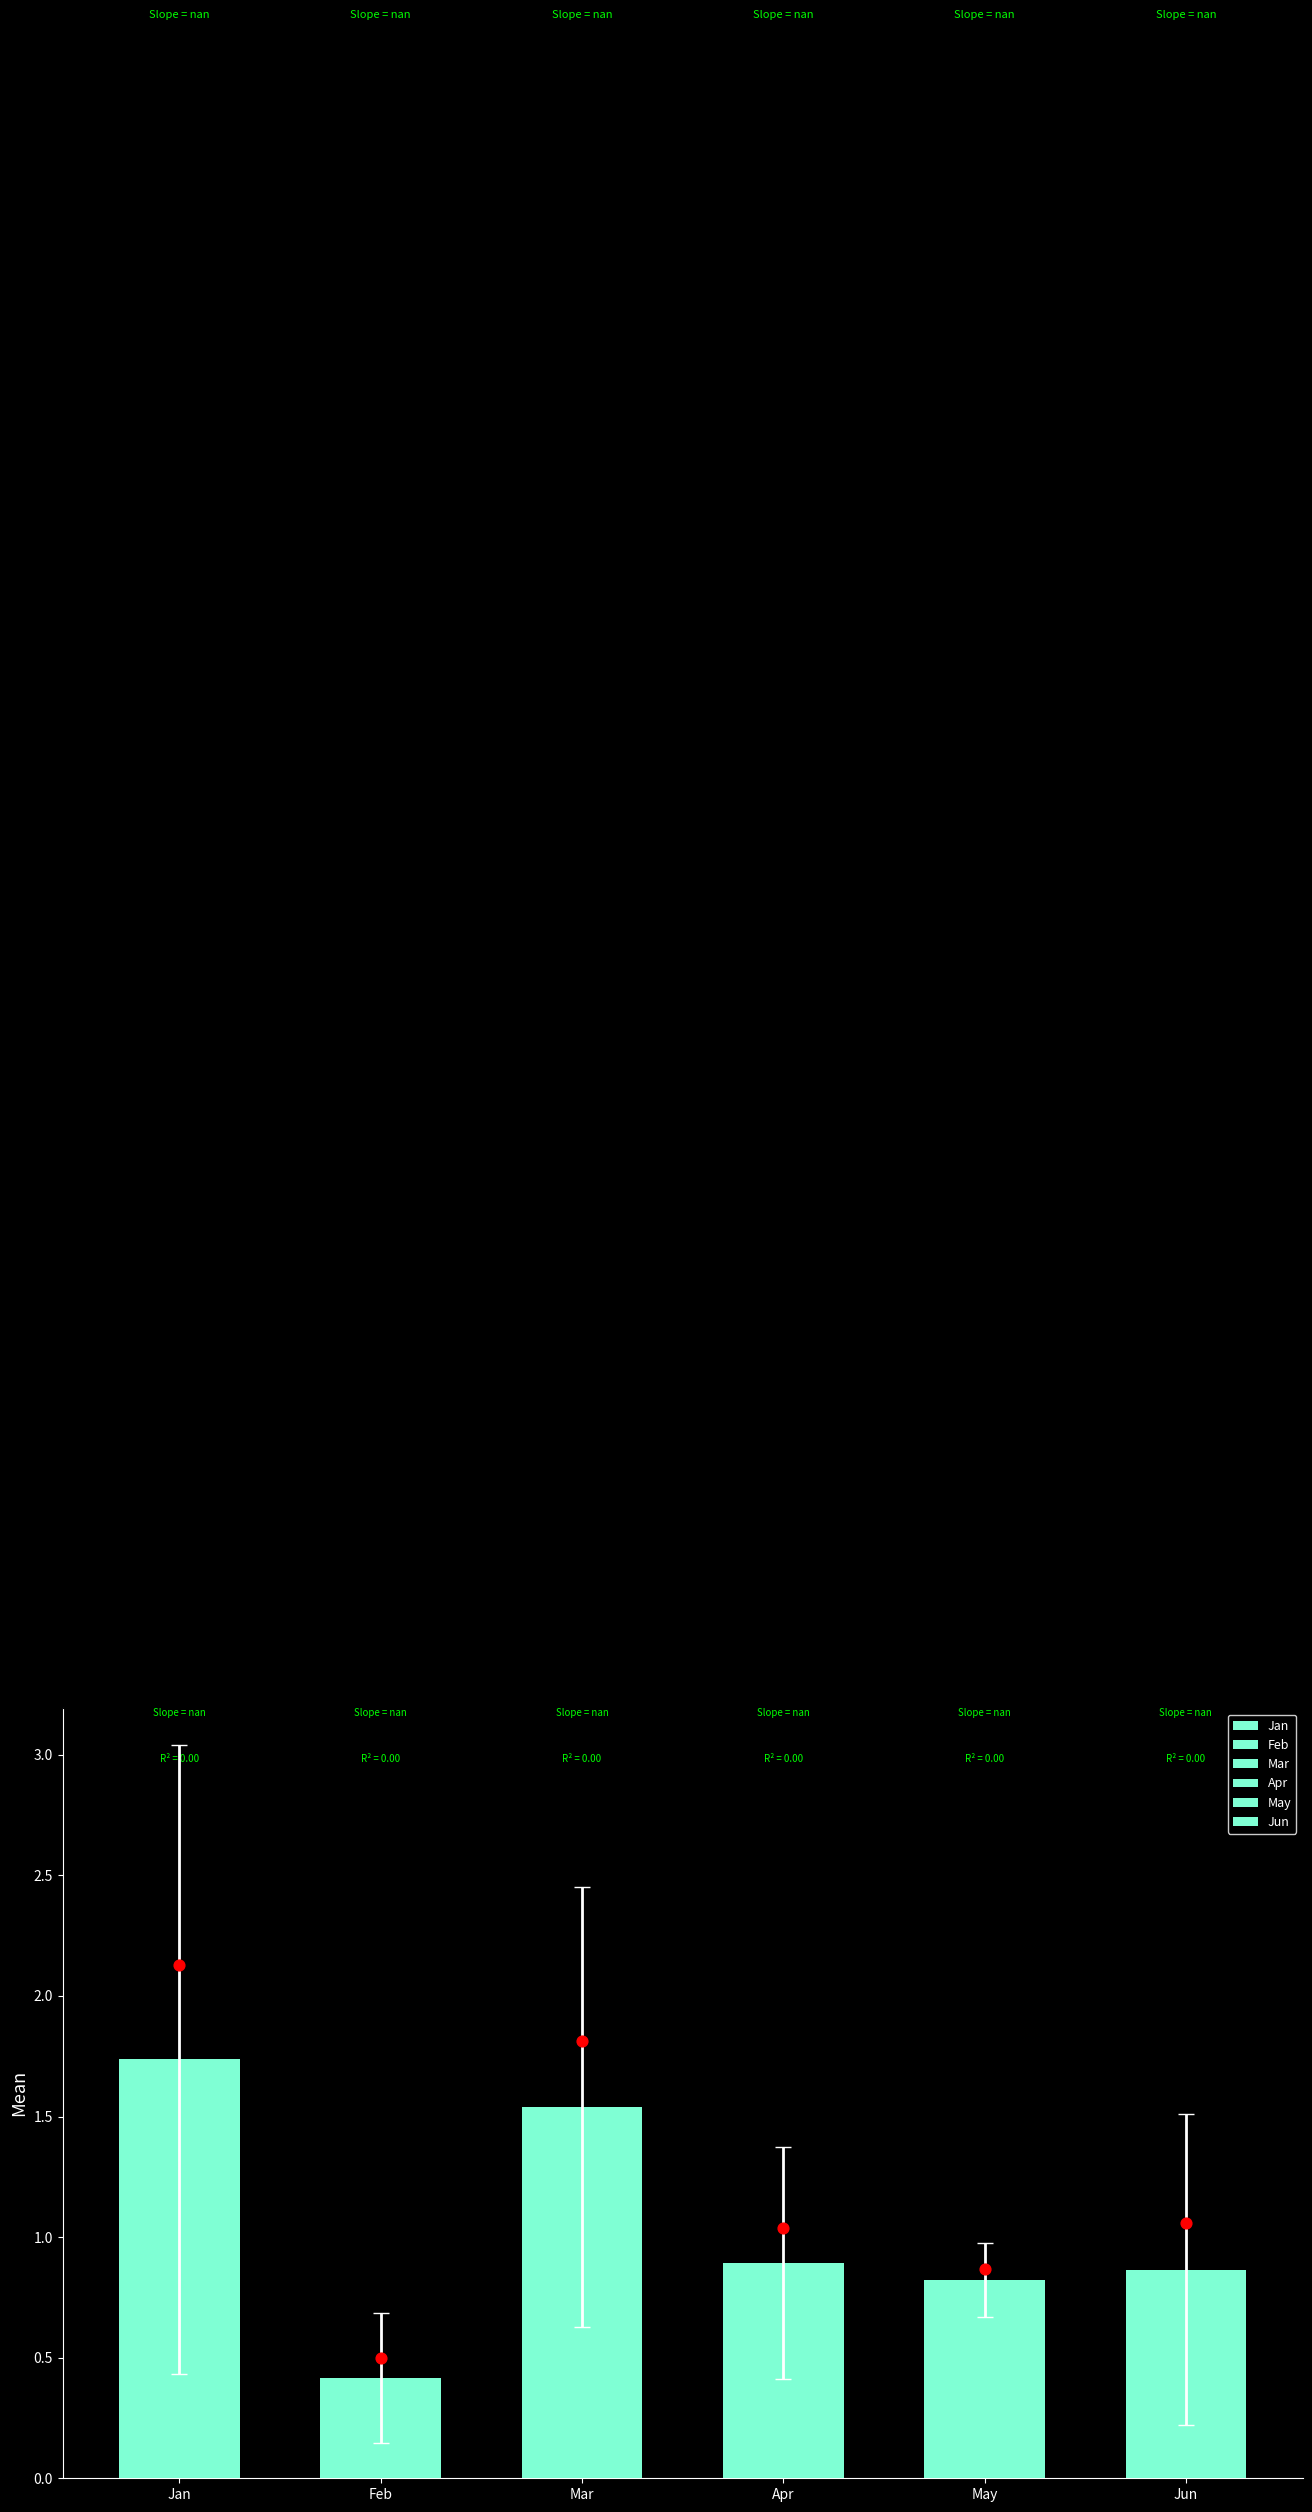

Which series has the largest total across all categories?

Jan